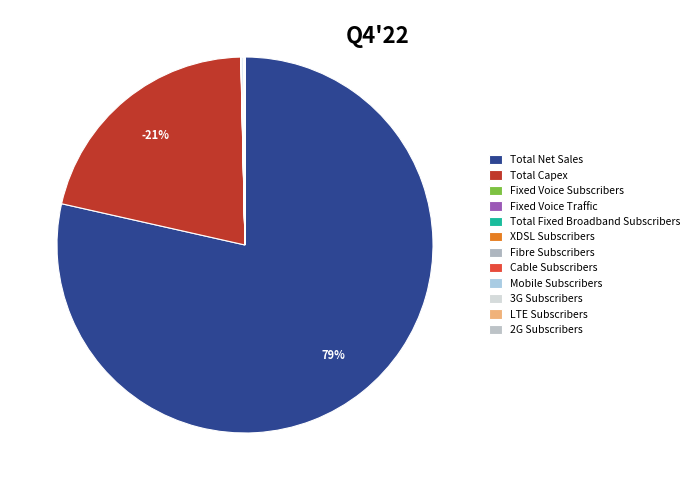

Is there a majority slice in this chart?

Yes